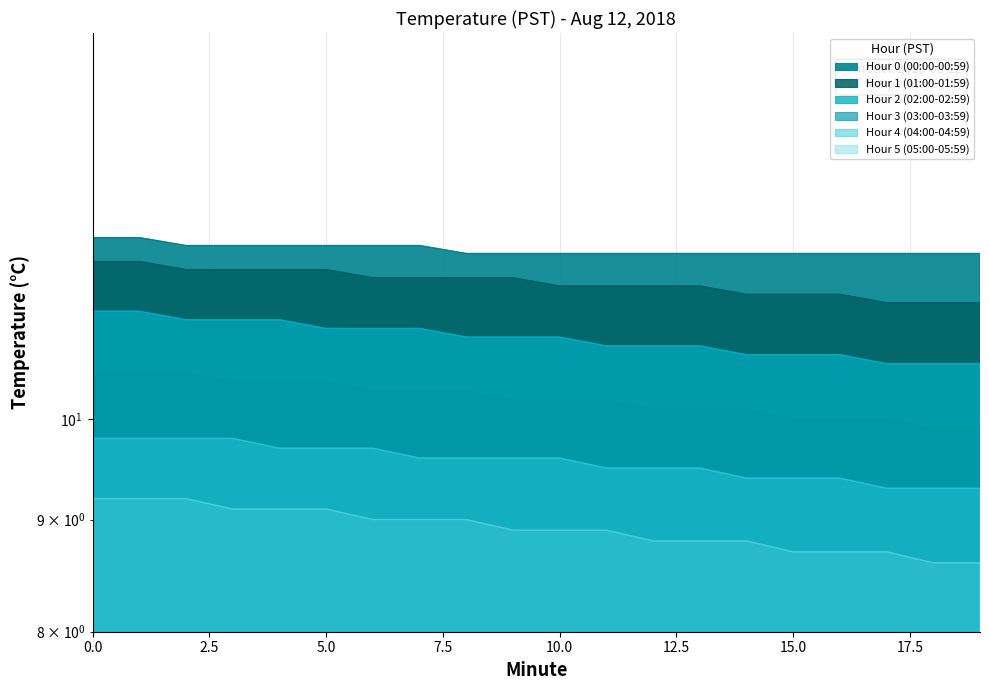

Count the Hour 5 (05:00-05:59) values in the range 8 to 9.

14